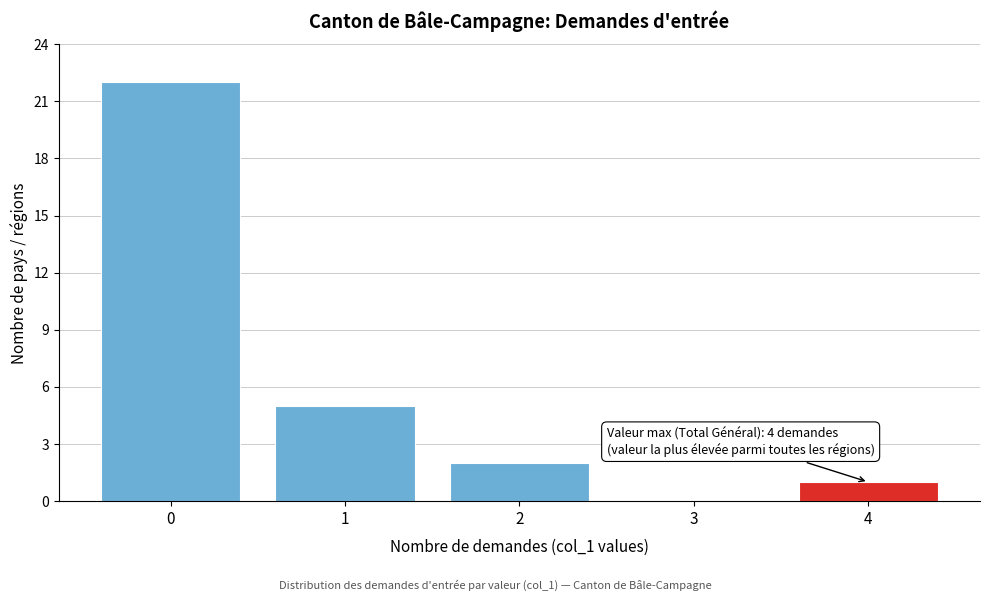

Over which range of the x-axis is the bar tallest?

-0.5 to 0.5